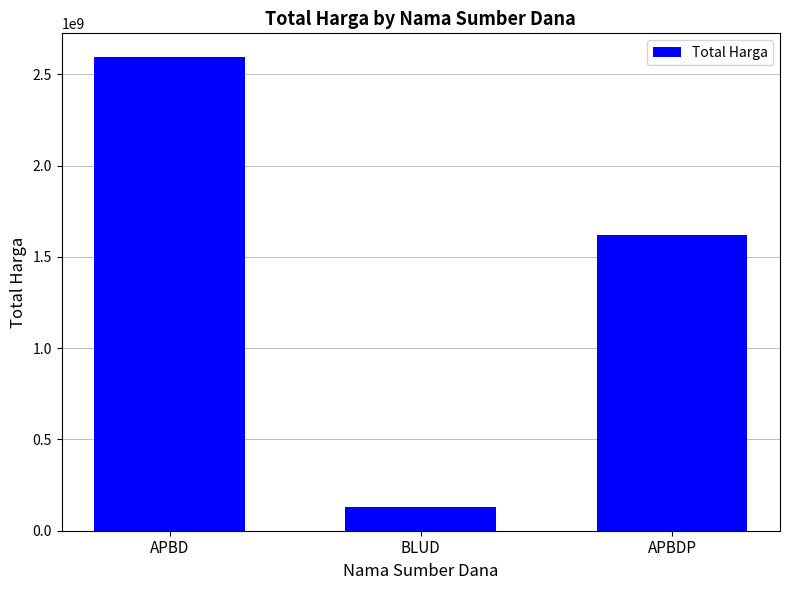

Between BLUD and APBD, which is larger?

APBD